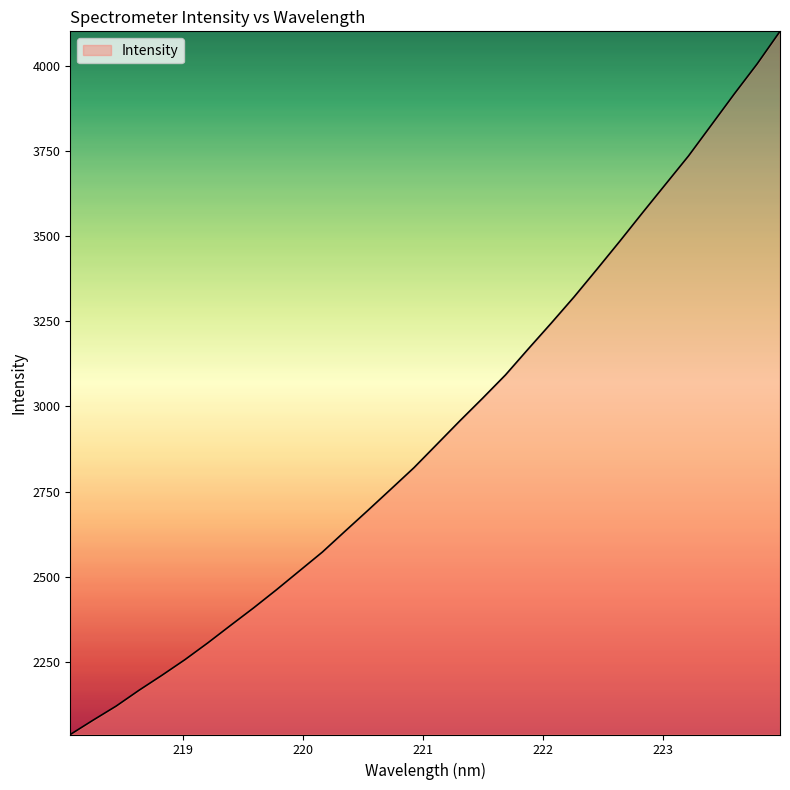

What is the smallest value displayed?

2036.7